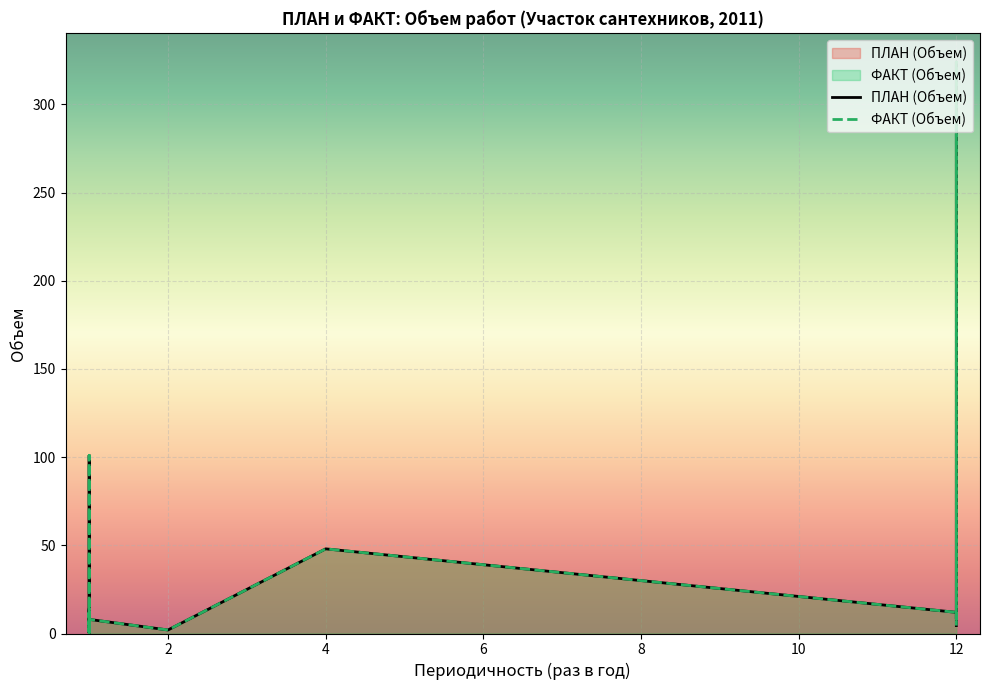

At which category does ФАКТ (Объем) reach its first local peak?

1